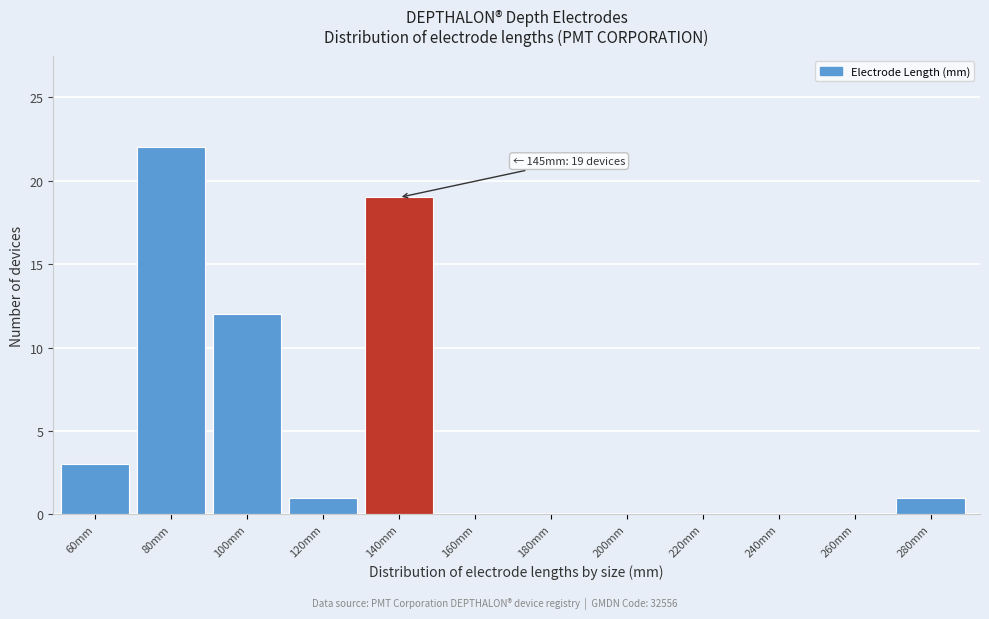

Reading left to right, list all the values displayed in this chart.

60mm=3	80mm=22	100mm=12	120mm=1	140mm=19	160mm=0	180mm=0	200mm=0	220mm=0	240mm=0	260mm=0	280mm=1